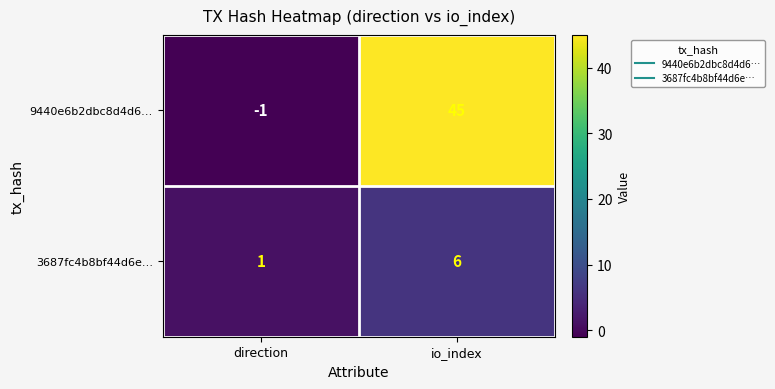

What is the greatest value displayed?

45